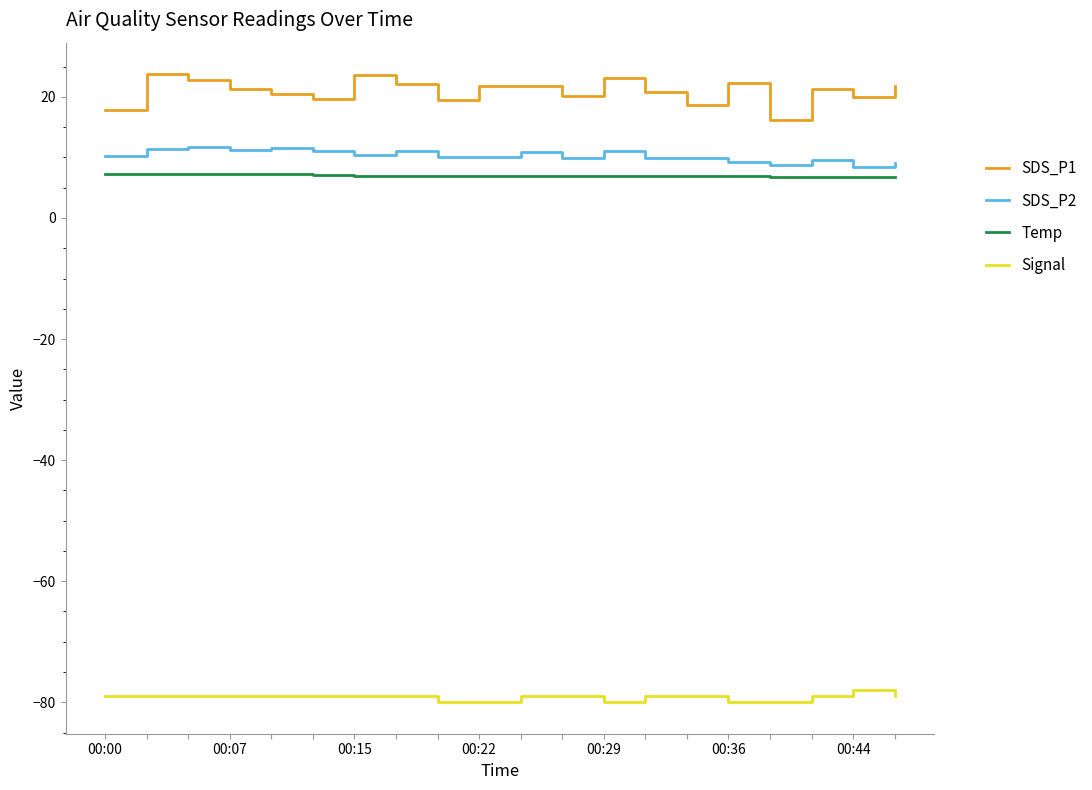

True or false: SDS_P1 and Signal cross at least once.

False